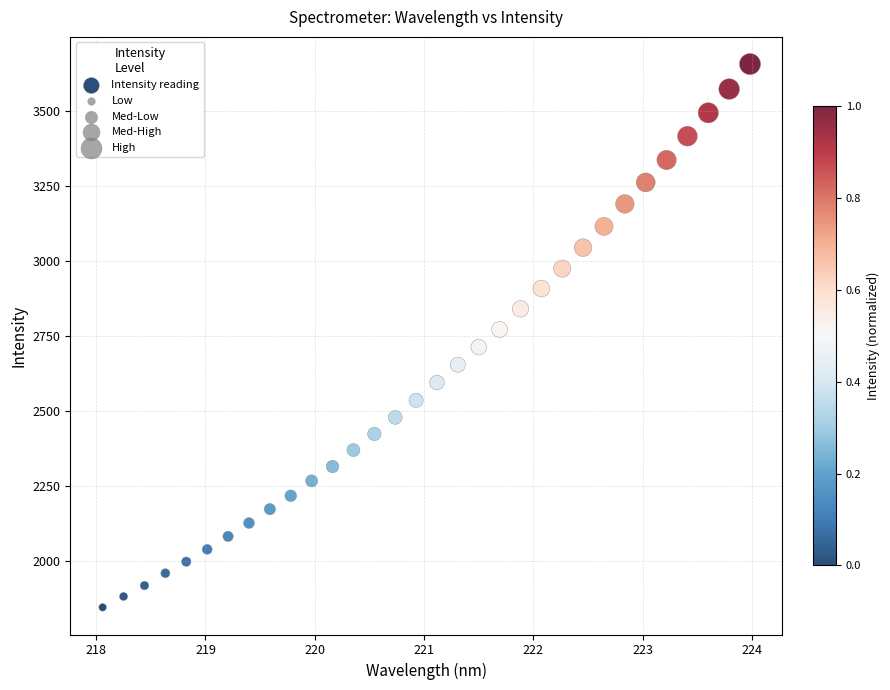

What is the range of Y values (max minus min)?

1809.6